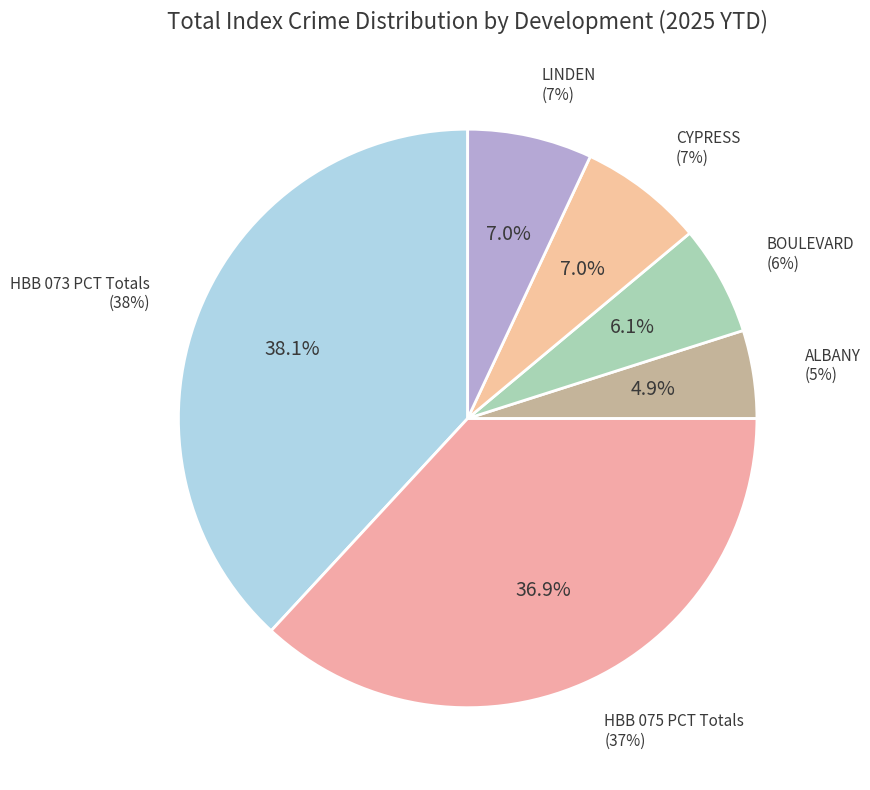

Does HBB 073 PCT Totals account for over 50% of the chart?

No